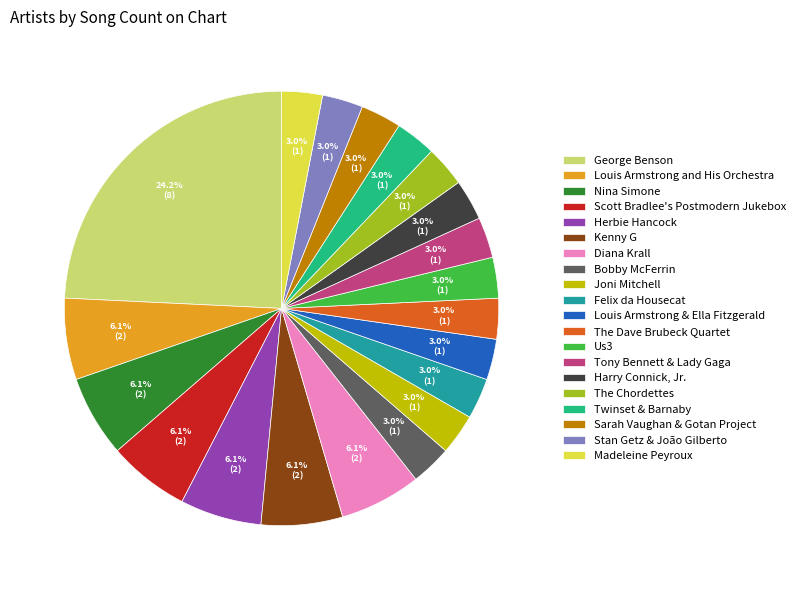

What portion of the pie excludes Kenny G?

93.9%